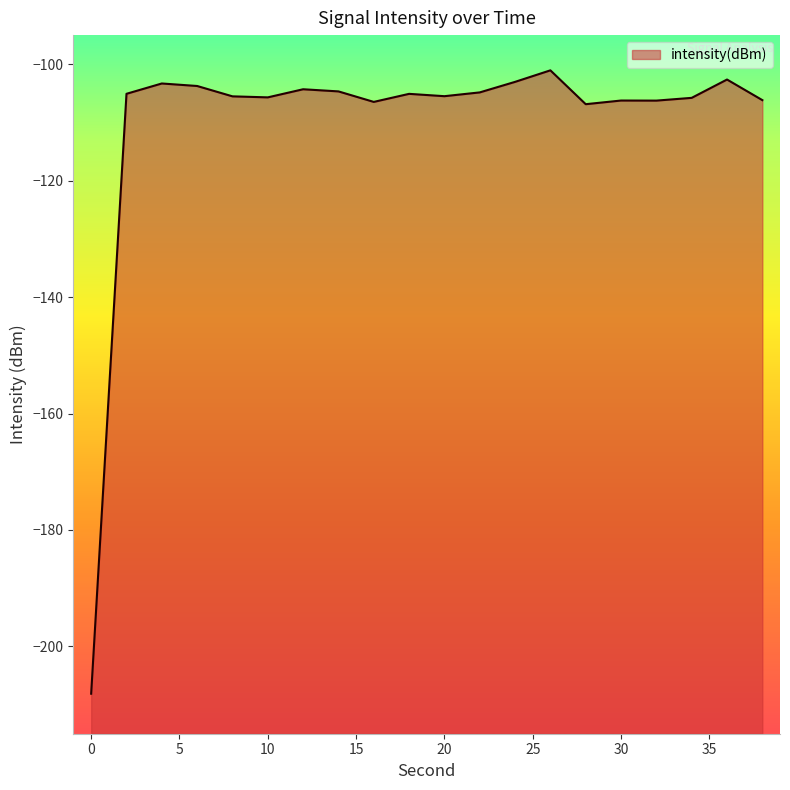

How many categories are shown in the chart?

20